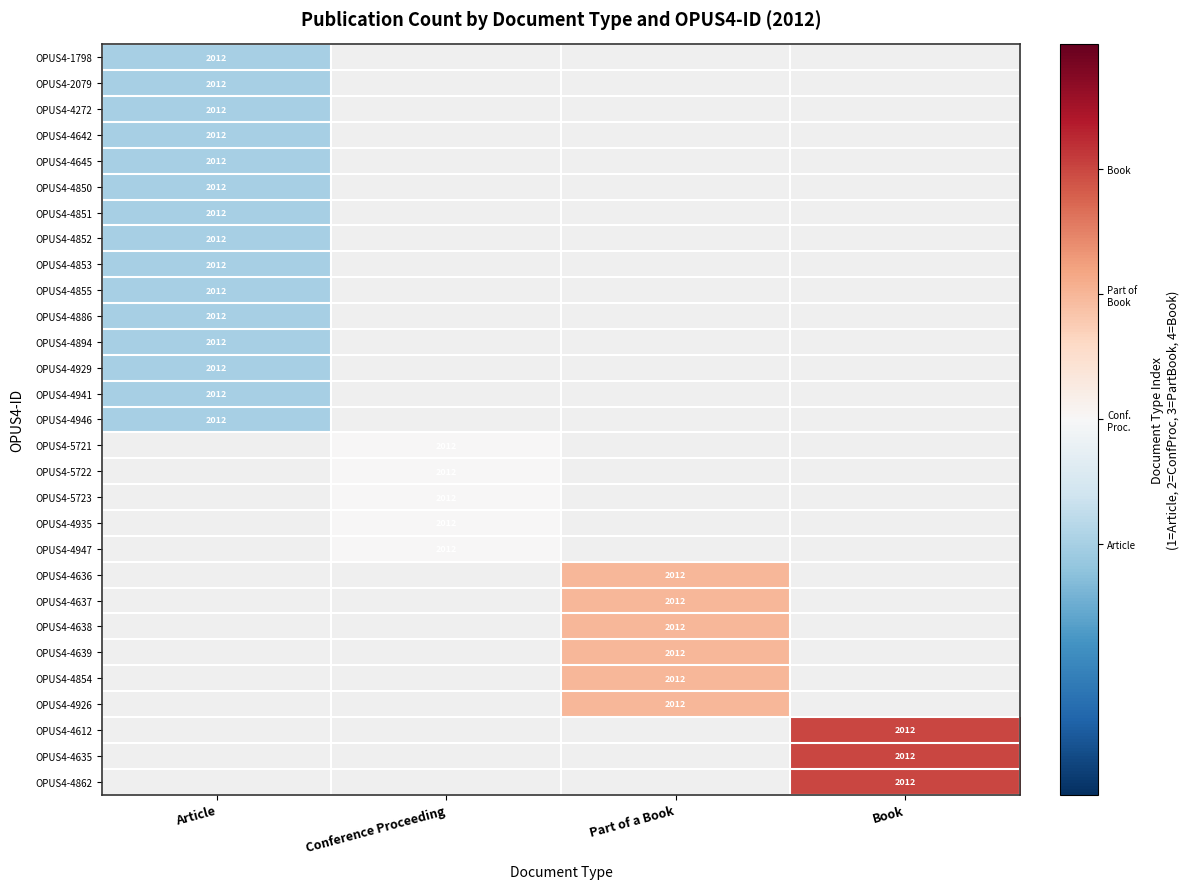

Is it true that OPUS4-4639 equals 2012 at Part of a Book?

True